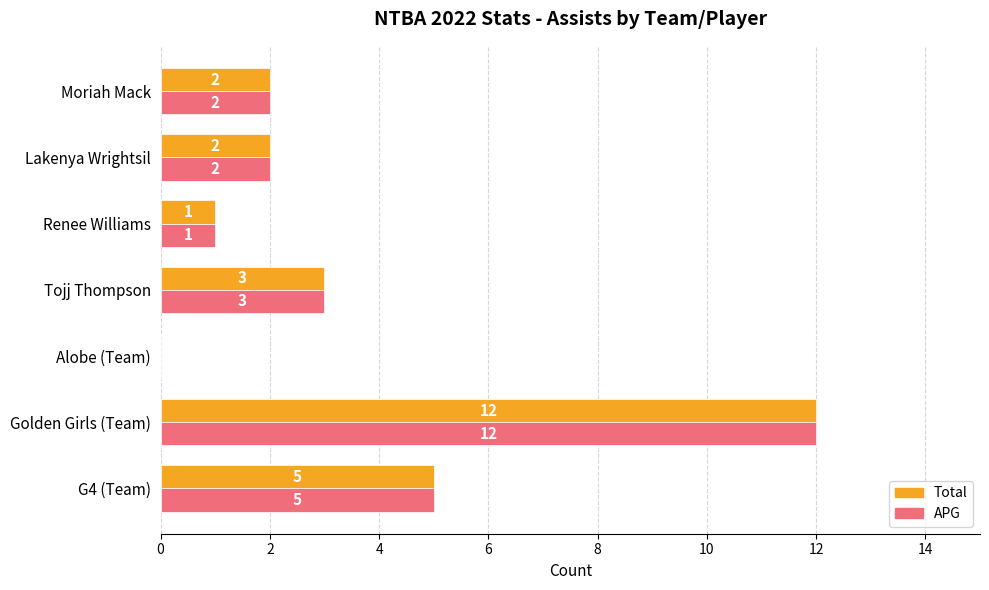

At which category is the sum across all series the highest?

Golden Girls (Team)